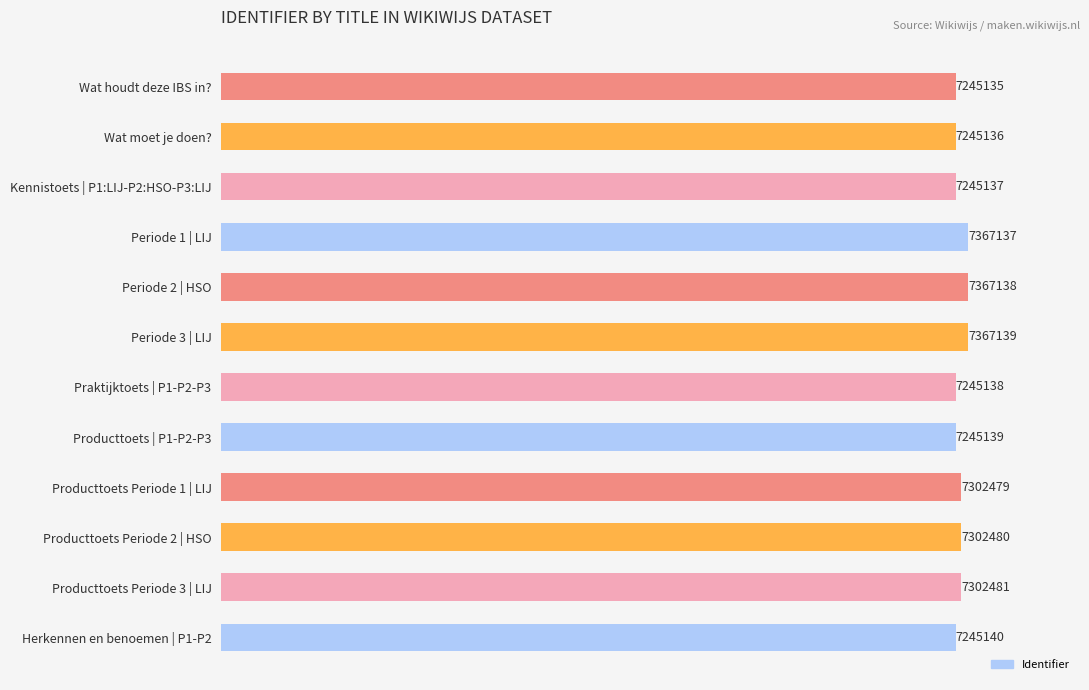

Are the bars horizontal?

Yes